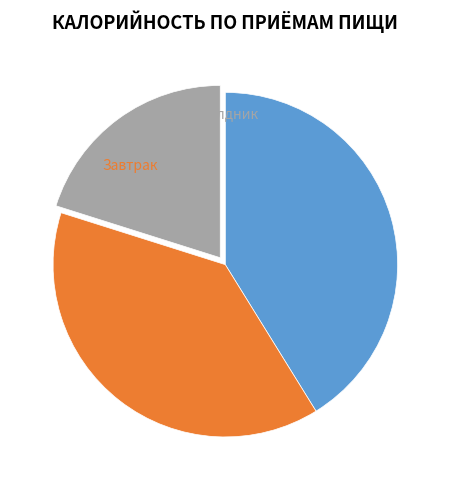

How many slices are in this pie chart?

3